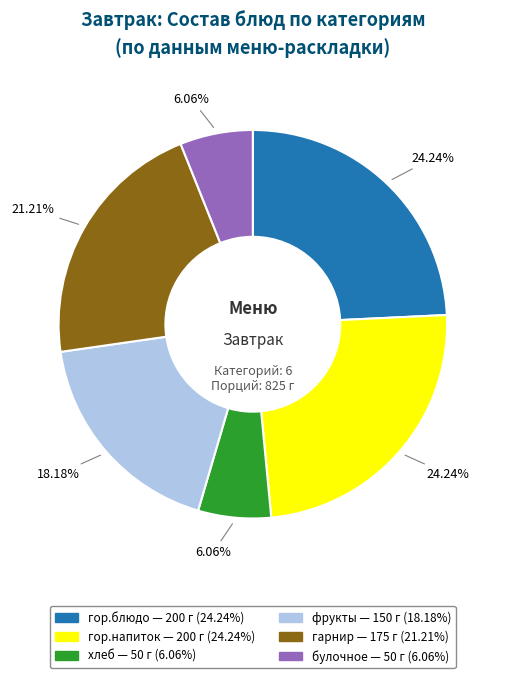

How many slices are in this pie chart?

6